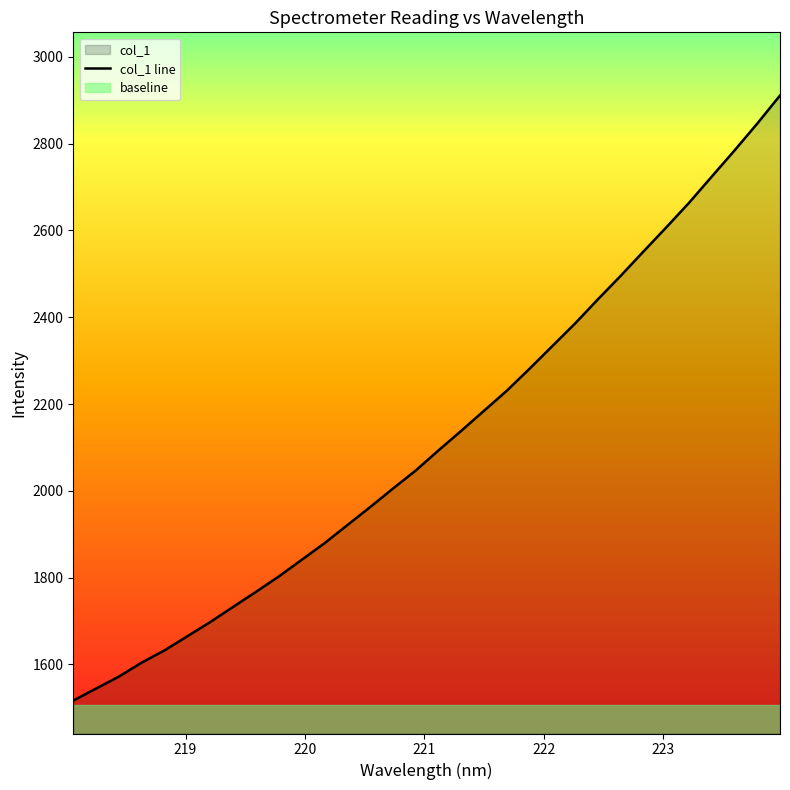

What is the highest value of the col_1 line series?

2911.1